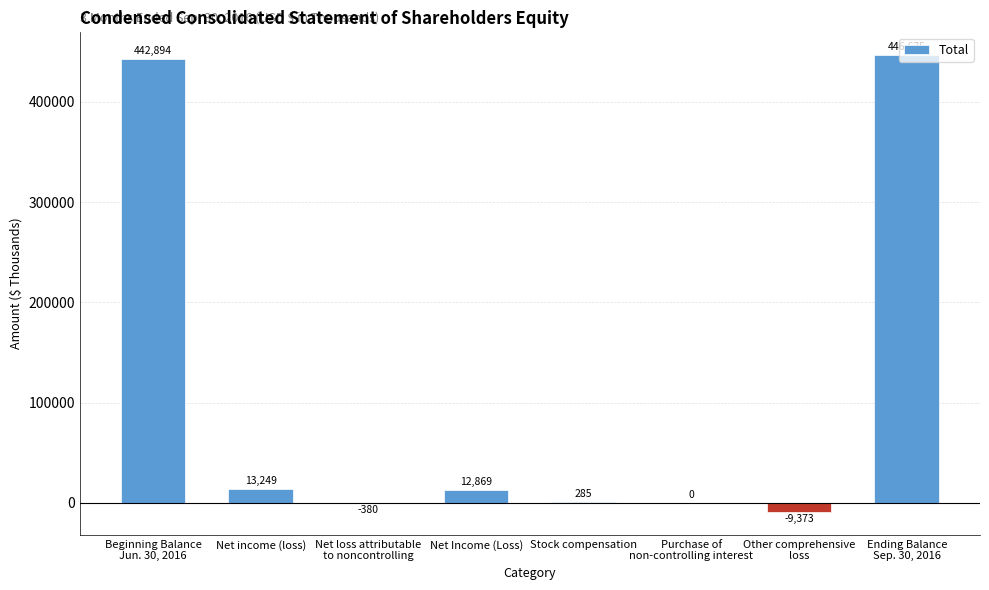

Count the number of categories in the chart.

8